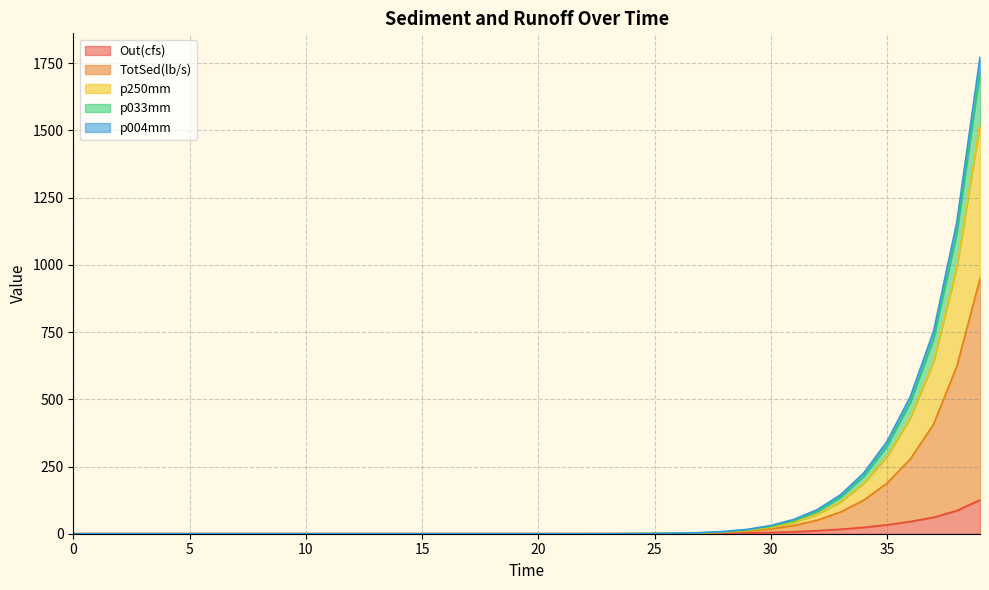

Which series has the widest spread of values?

p004mm